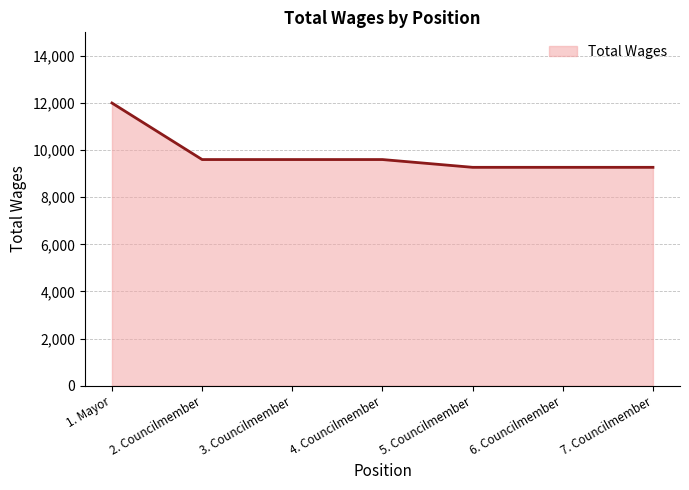

How many lines are shown in the chart?

1